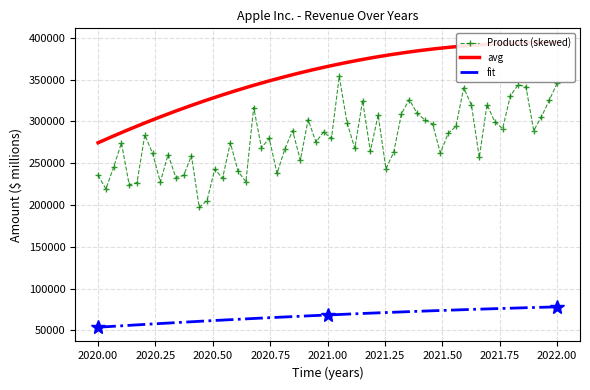

What is the highest value of the Products (skewed) series?

353916.6